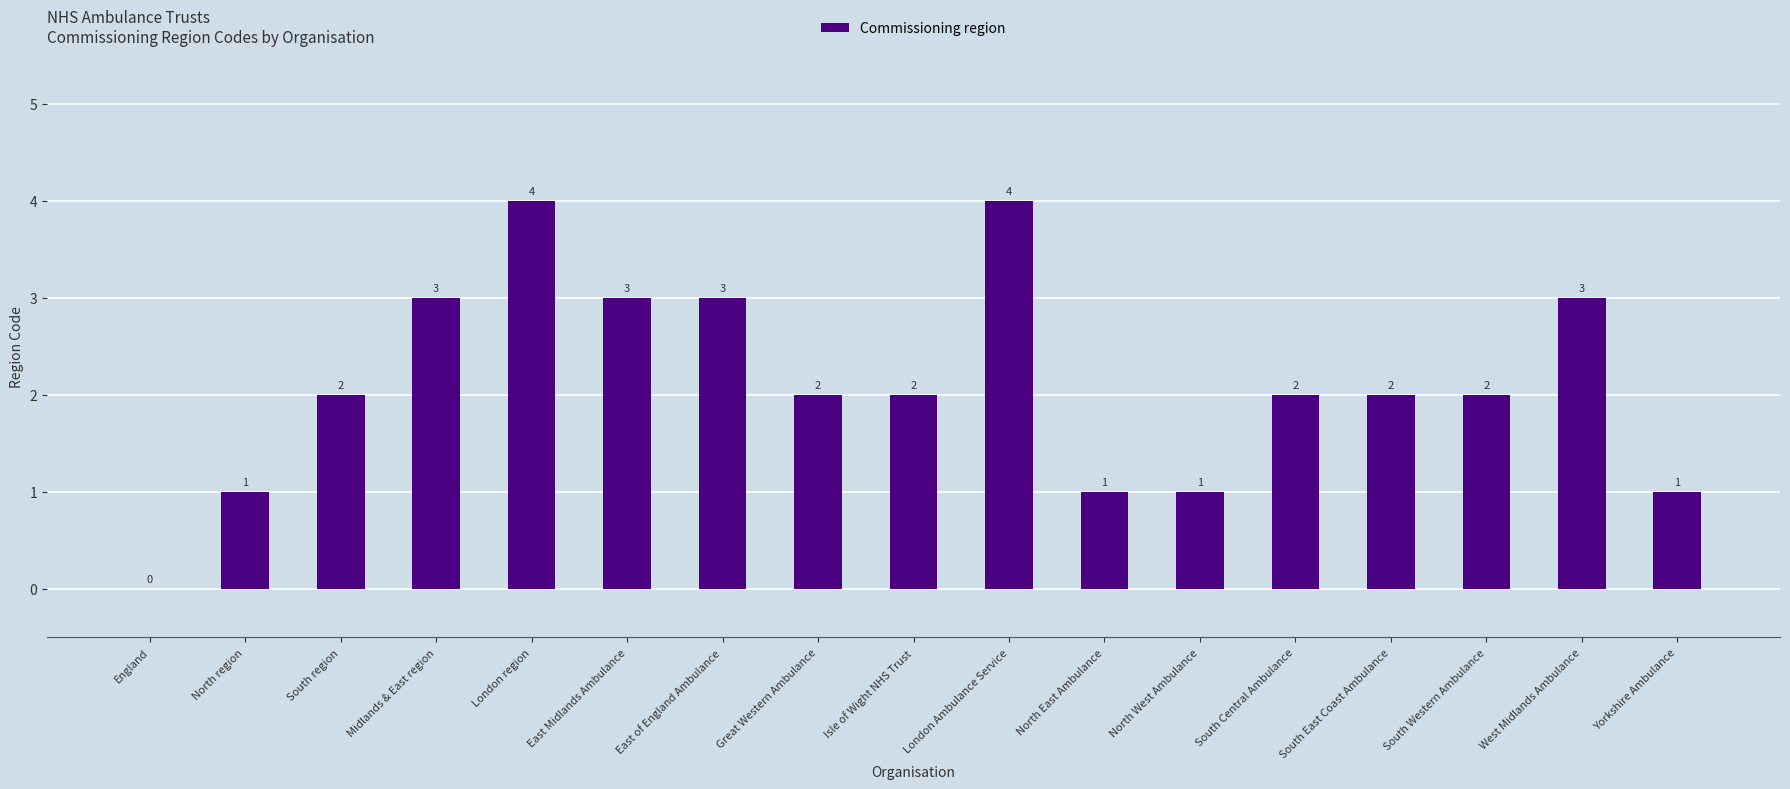

Are the bars horizontal?

No